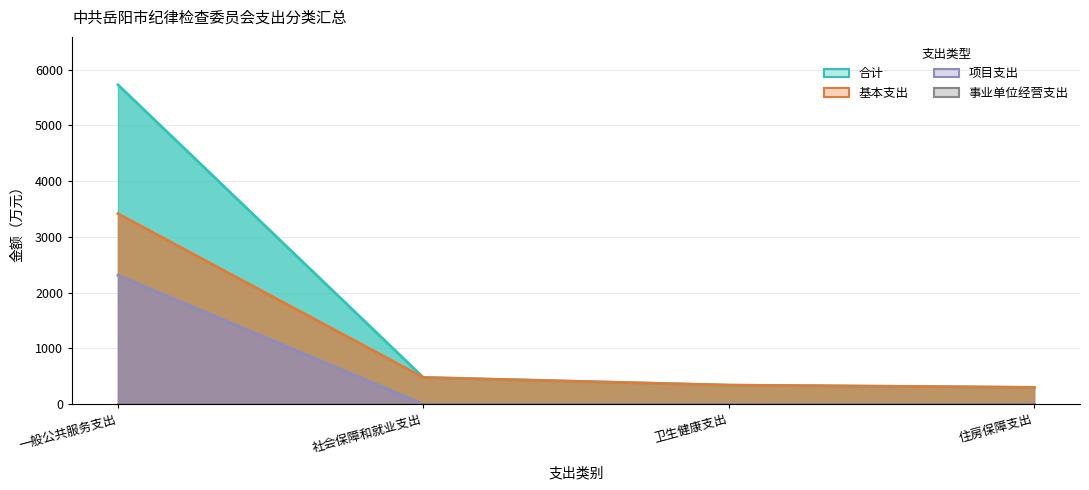

Which has a higher value, 住房保障支出 or 卫生健康支出?

卫生健康支出